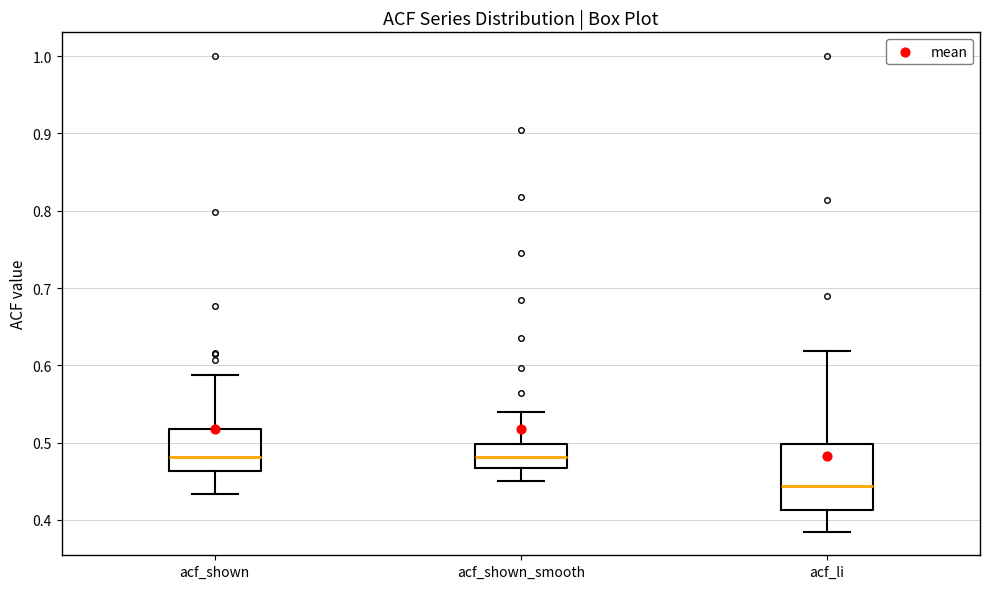

Which box is the tallest, from its lower edge to its upper edge?

acf_li